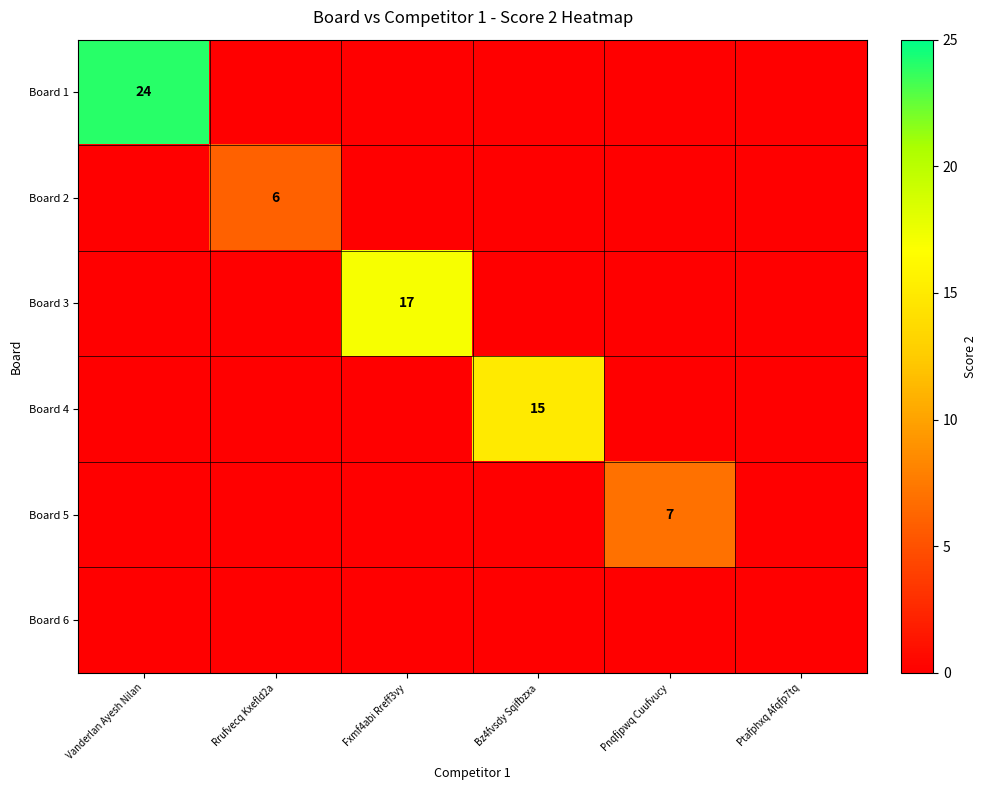

Is the value of Board 3 at Fxmf4abi Rreff3vy greater than the value of Board 1 at Vanderlan Ayesh Nilan?

No